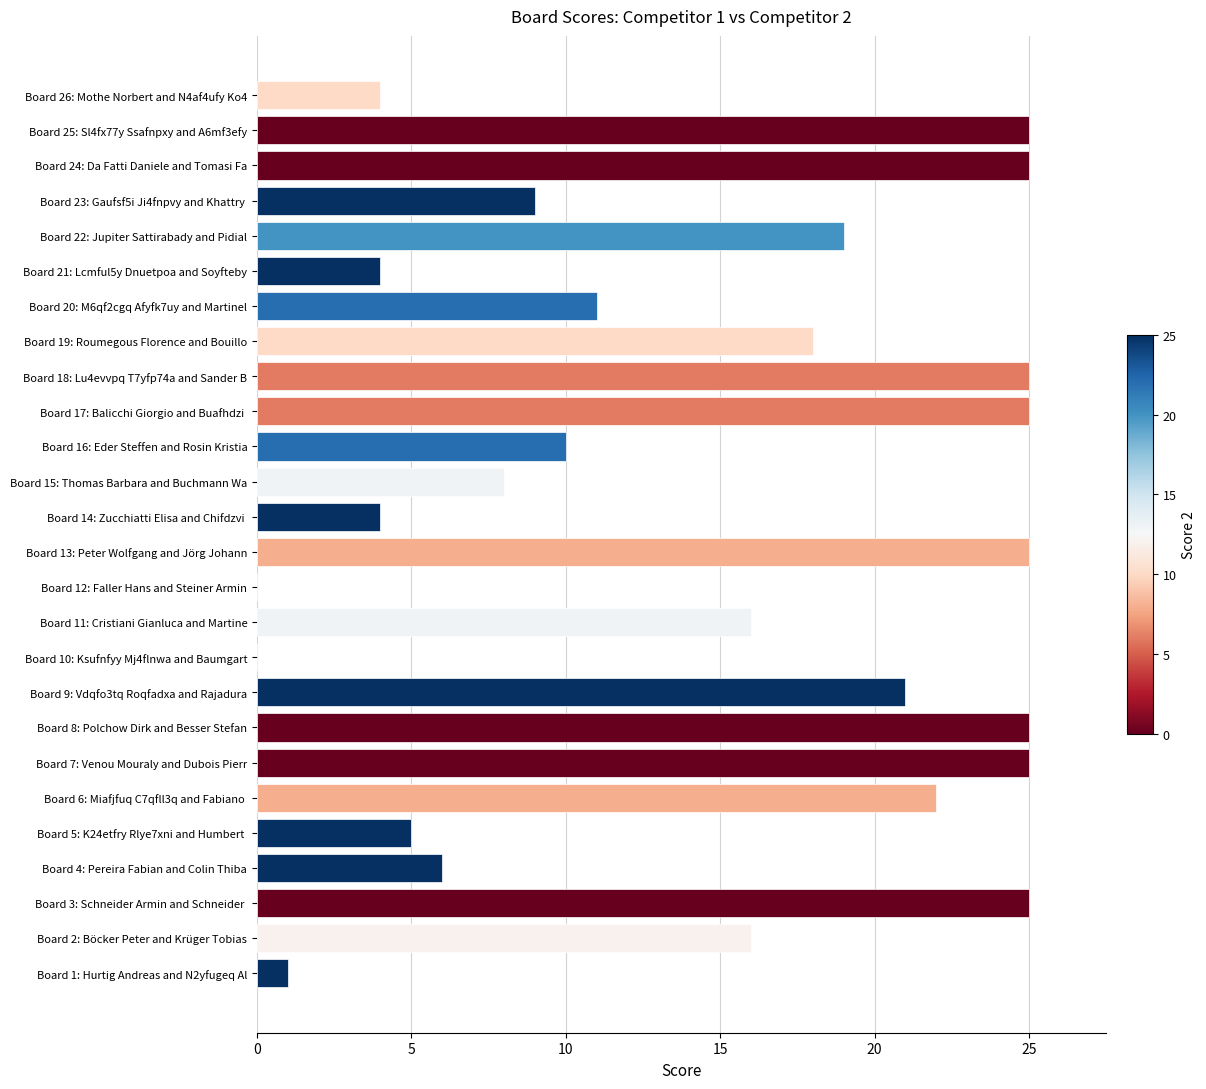

Between Board 24: Da Fatti Daniele and Tomasi Fa and Board 26: Mothe Norbert and N4af4ufy Ko4, which is larger?

Board 24: Da Fatti Daniele and Tomasi Fa